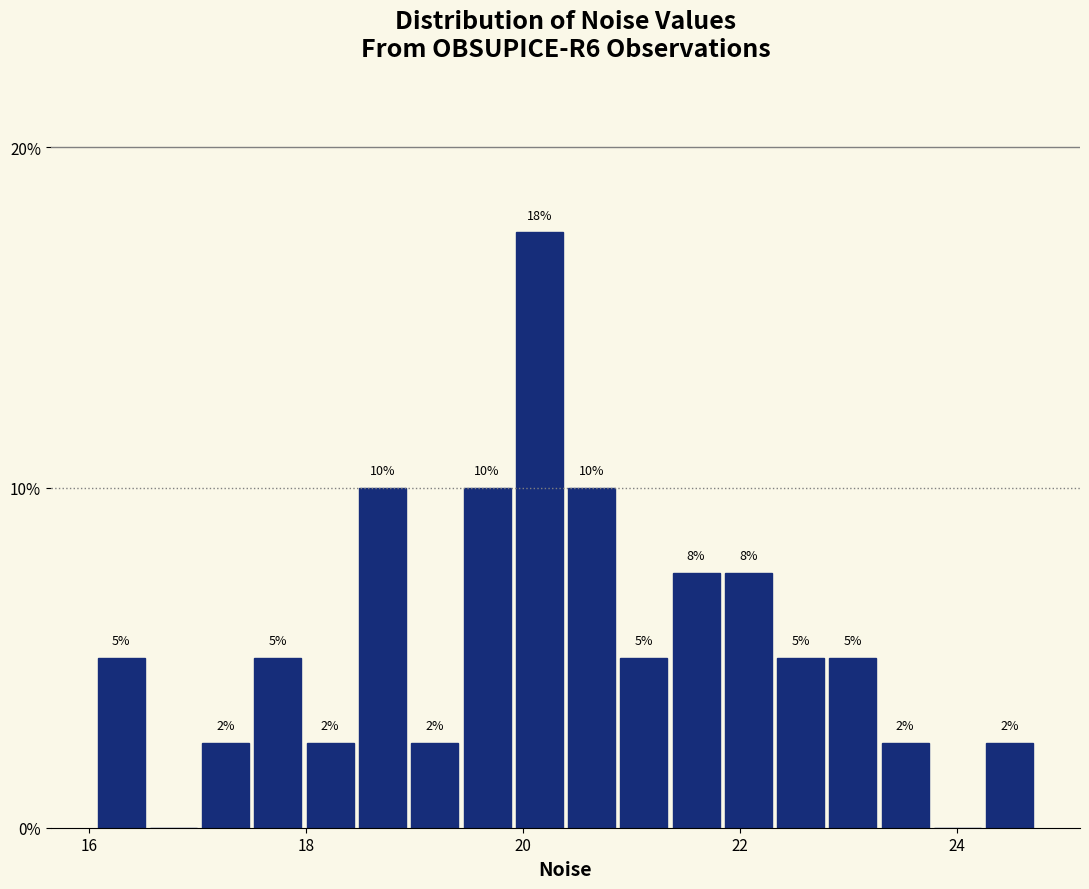

Around what value on the x-axis is the tallest bar? Give the approximate position of its centre, as read against the axis.

20.2